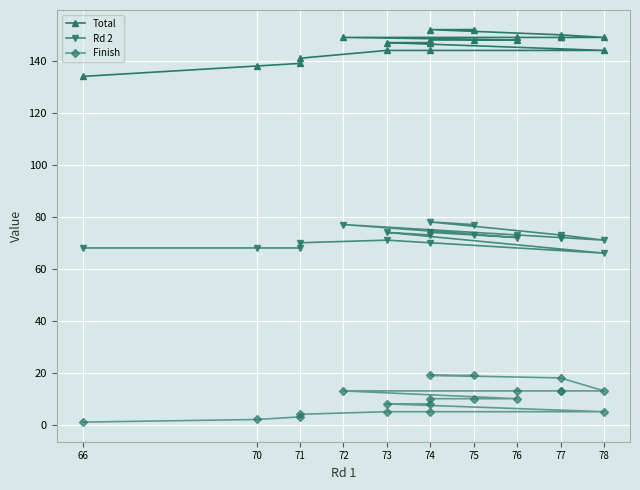

True or false: Rd 2 has more than 1 interior local peaks.

True